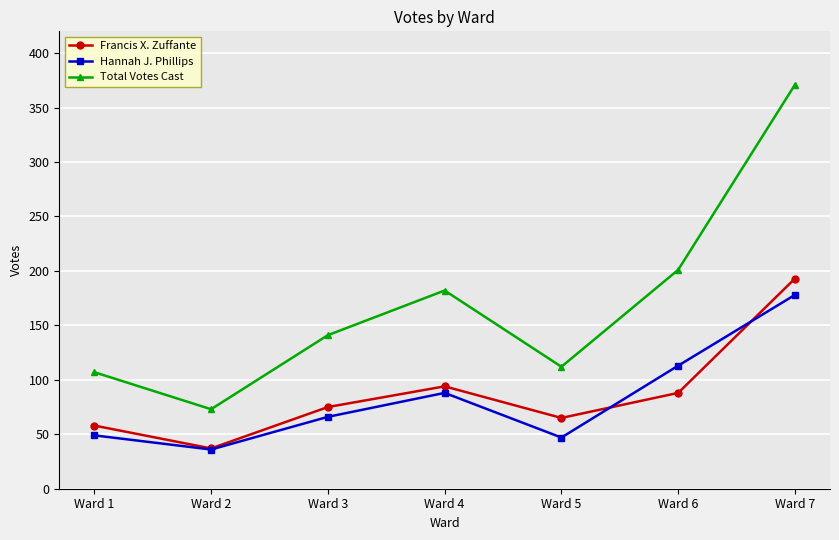

List the series in order of their peak value, highest first.

Total Votes Cast, Francis X. Zuffante, Hannah J. Phillips